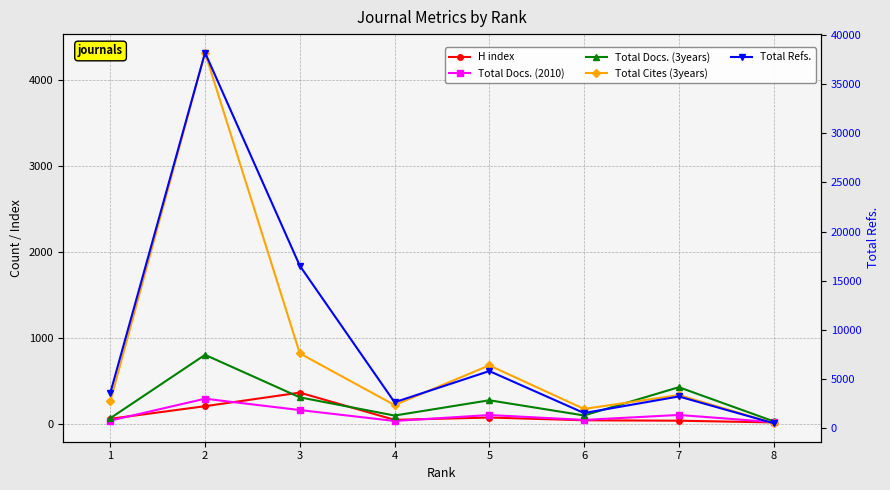

What is the sum of the H index values at 1 and 6?

93